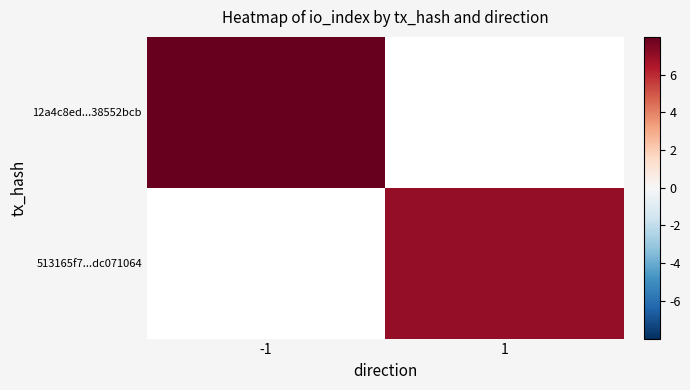

The 513165f7...dc071064 series shows 1.7 at 1. True or false?

False